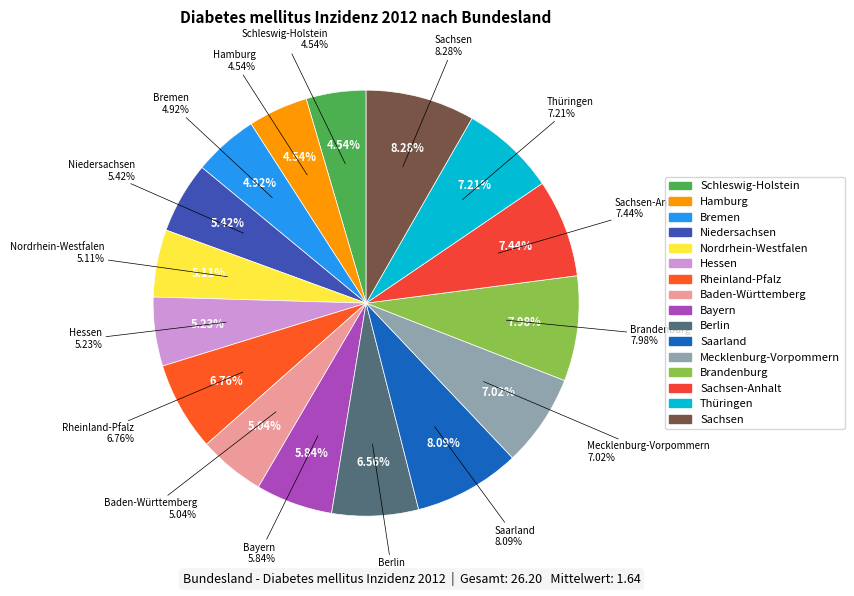

Is there any slice that represents more than half of the pie?

No